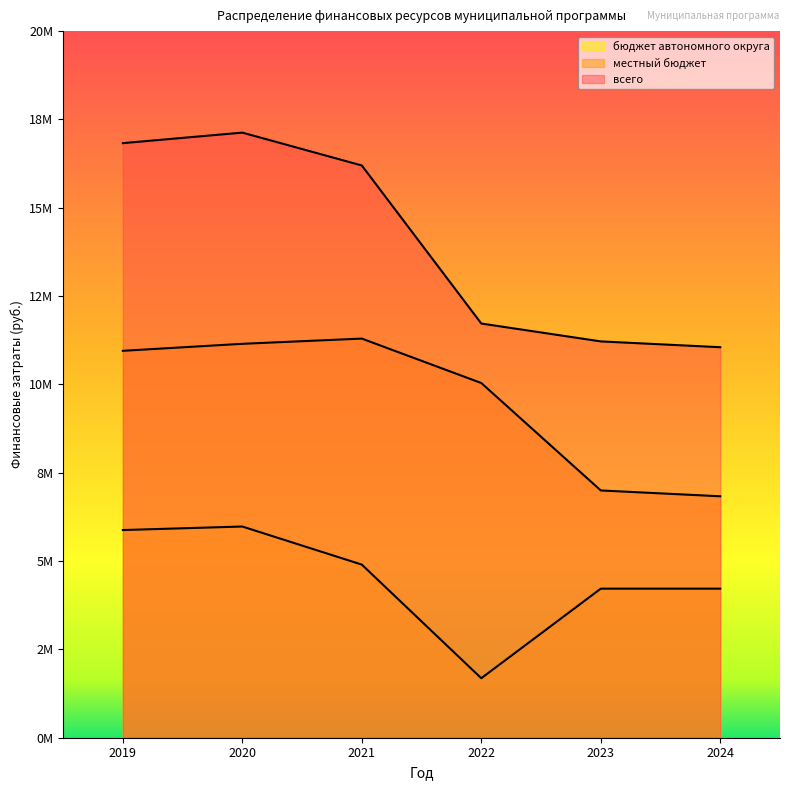

Which has a higher value, 2020 or 2023?

2020